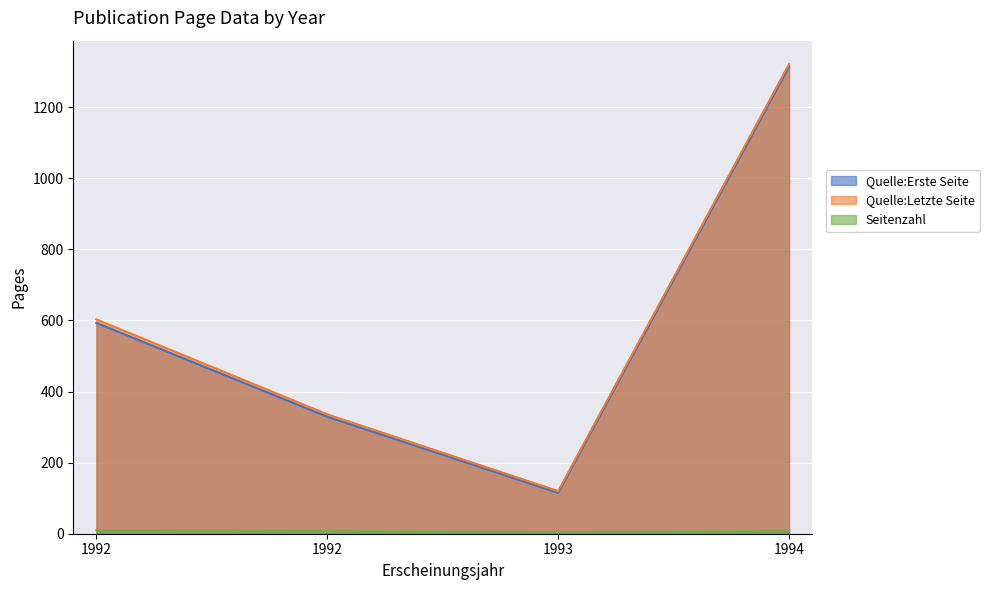

Is it true that Quelle:Letzte Seite equals 120 at 1993?

True